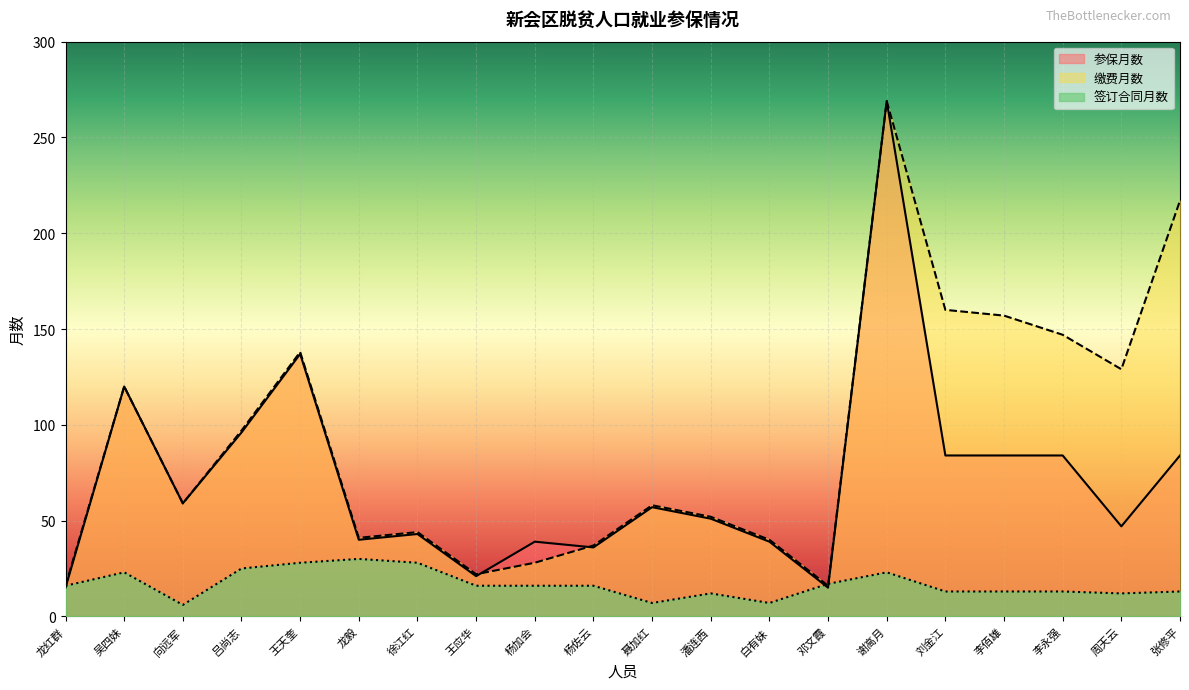

Which series has the widest spread of values?

参保月数